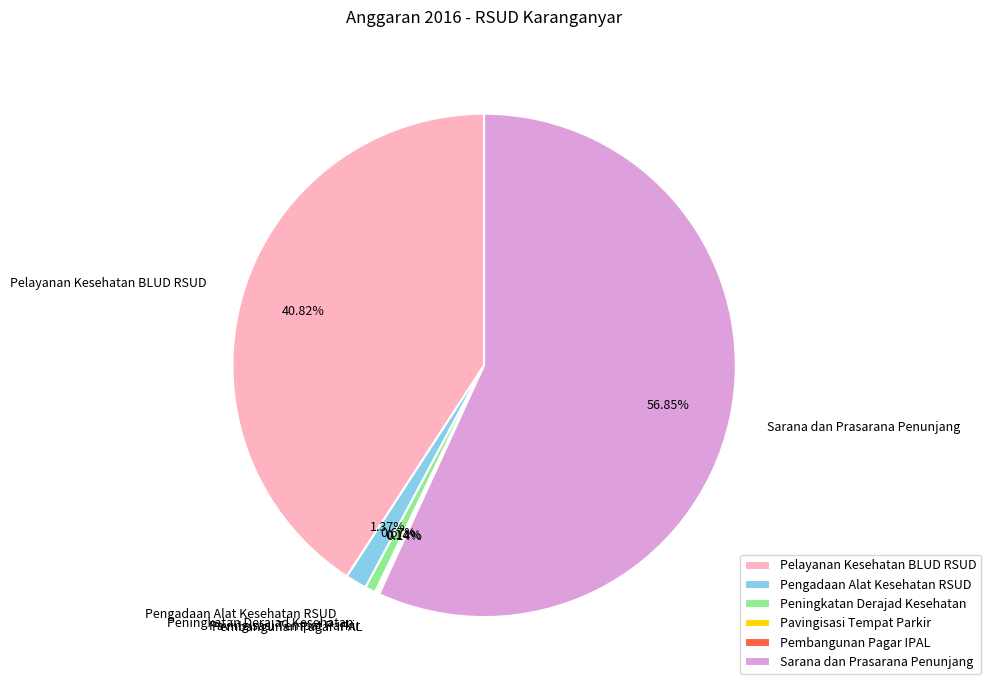

Is there any slice that represents more than half of the pie?

Yes